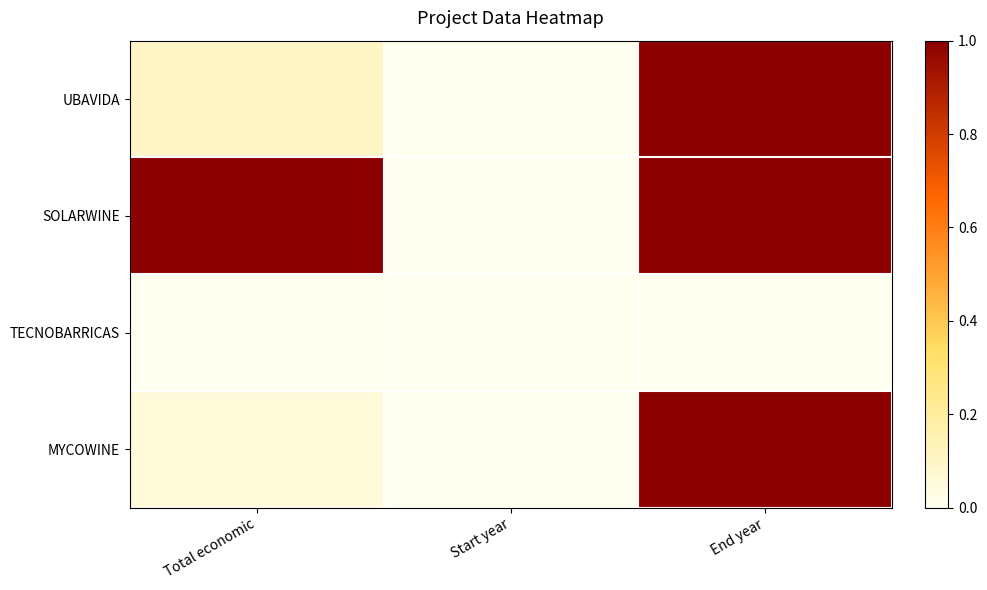

Reading left to right, list all the values displayed in this chart.

UBAVIDA: Total economic=0.1	Start year=0.0	End year=1.0
SOLARWINE: Total economic=1.0	Start year=0.0	End year=1.0
TECNOBARRICAS: Total economic=0.0	Start year=0.0	End year=0.0
MYCOWINE: Total economic=0.1	Start year=0.0	End year=1.0